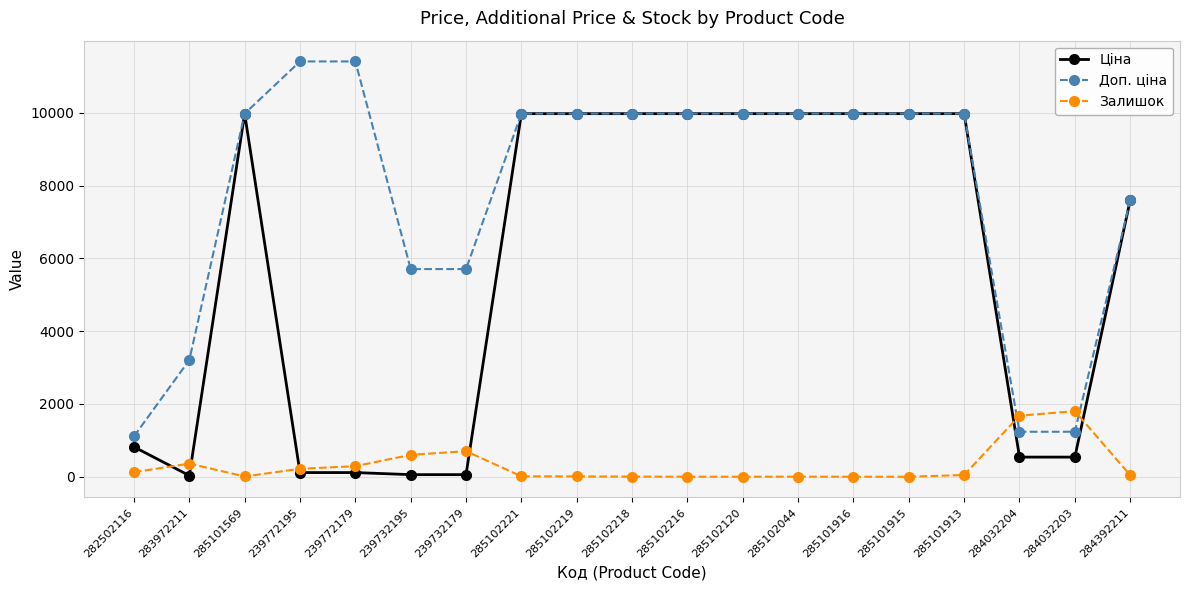

True or false: Ціна has a value of 114.1 at 239772179.

True